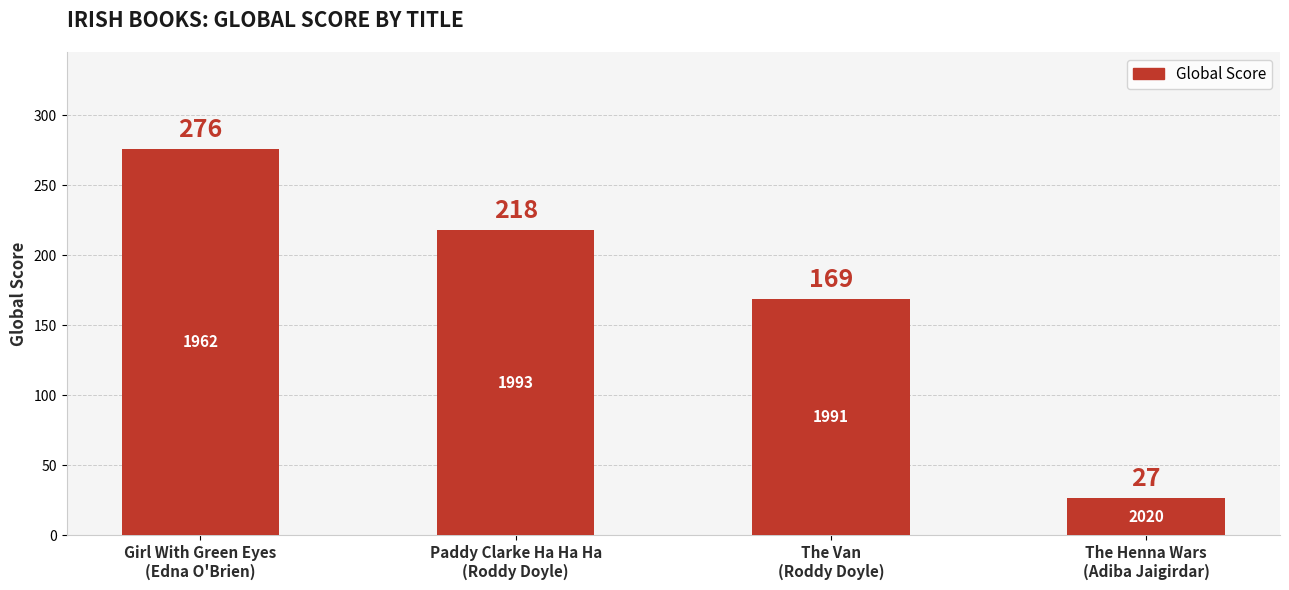

The chart shows a value of 50 at Paddy Clarke Ha Ha Ha
(Roddy Doyle). True or false?

False